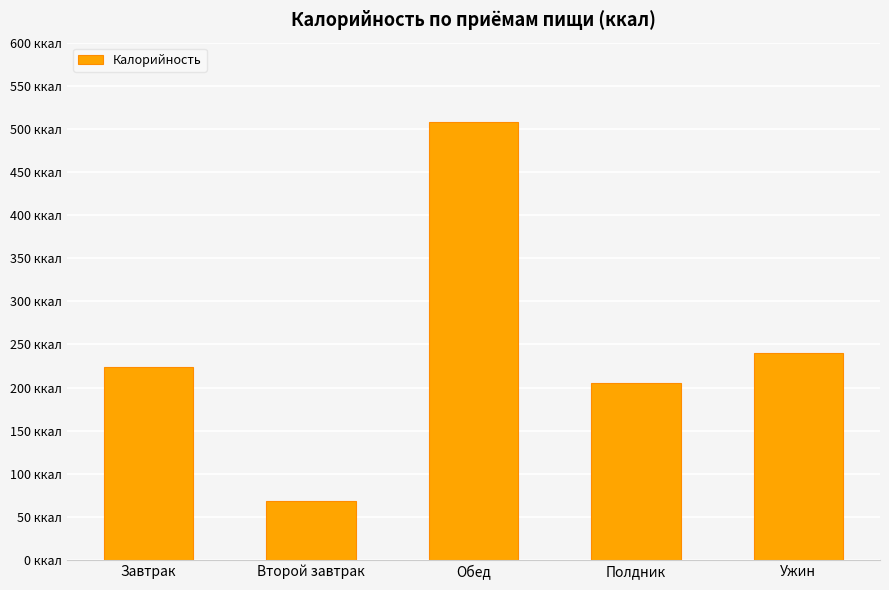

What is the change in value from Завтрак to Обед?

+284.4